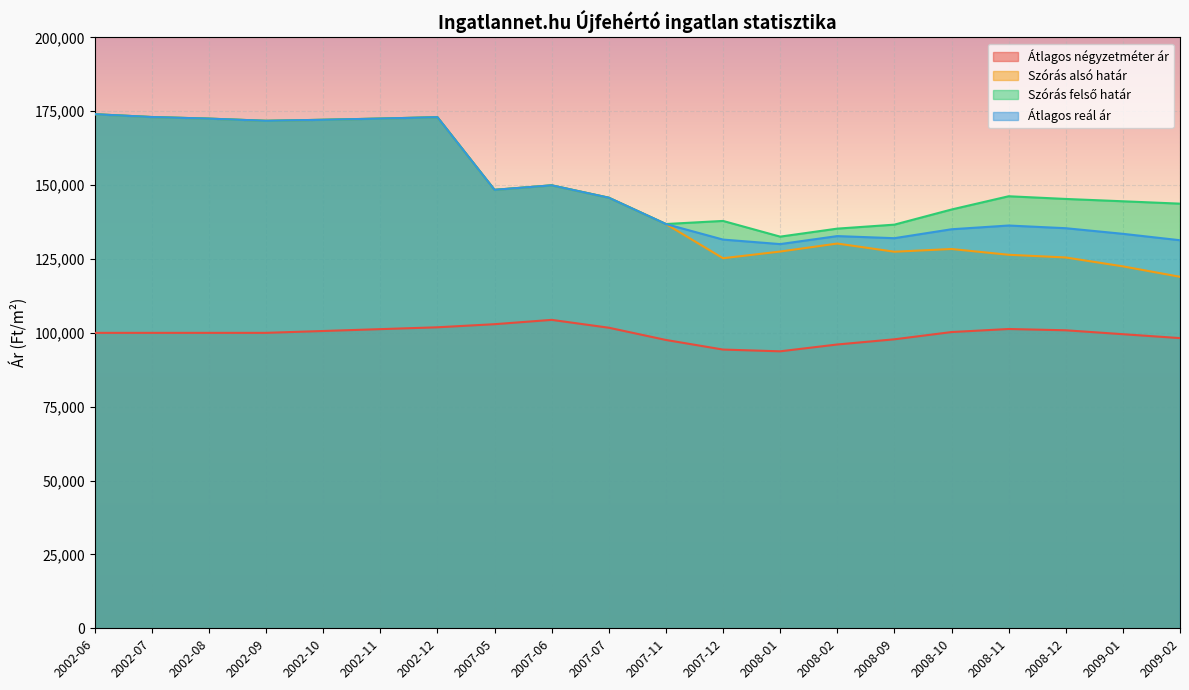

Is it true that Szórás alsó határ equals 87677 at 2002-09?

False